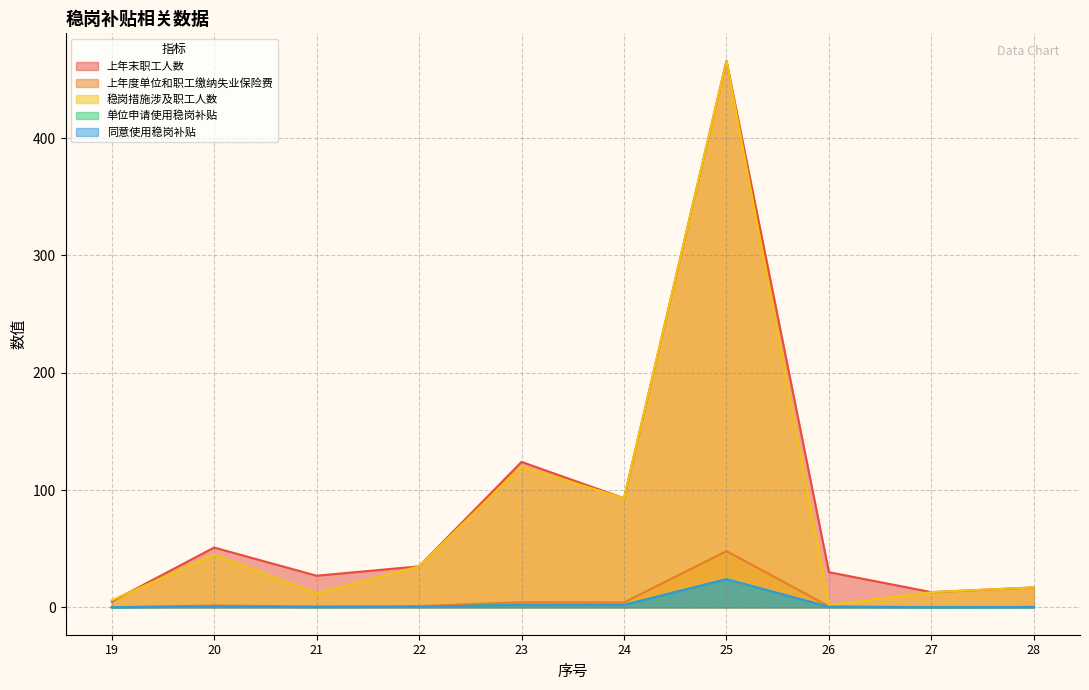

Is it true that 稳岗措施涉及职工人数 equals 2.0 at 26?

True